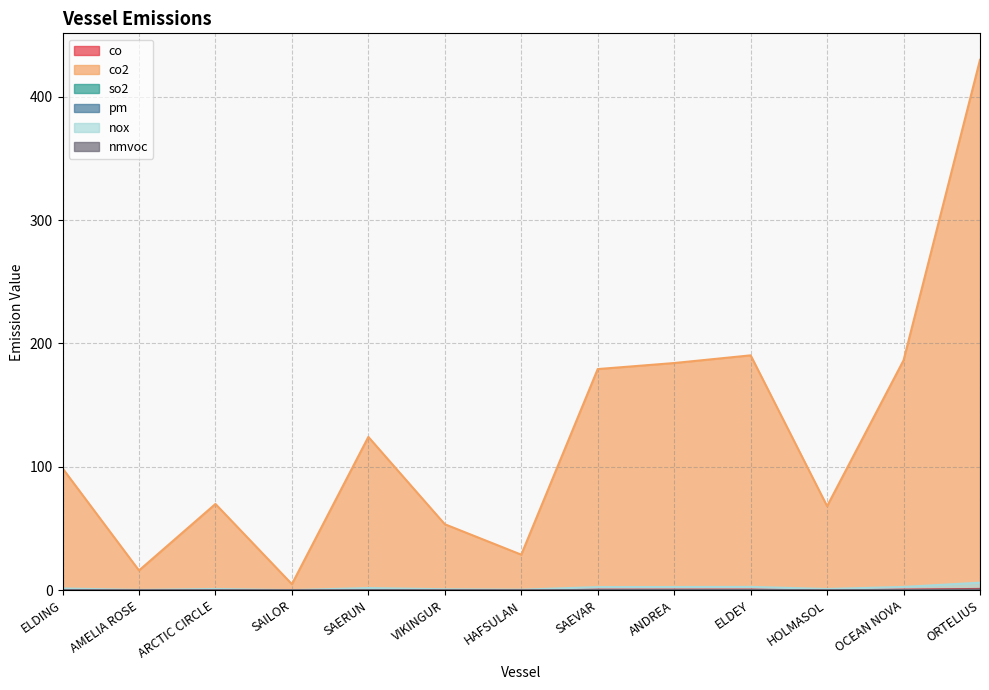

How many lines are shown in the chart?

6